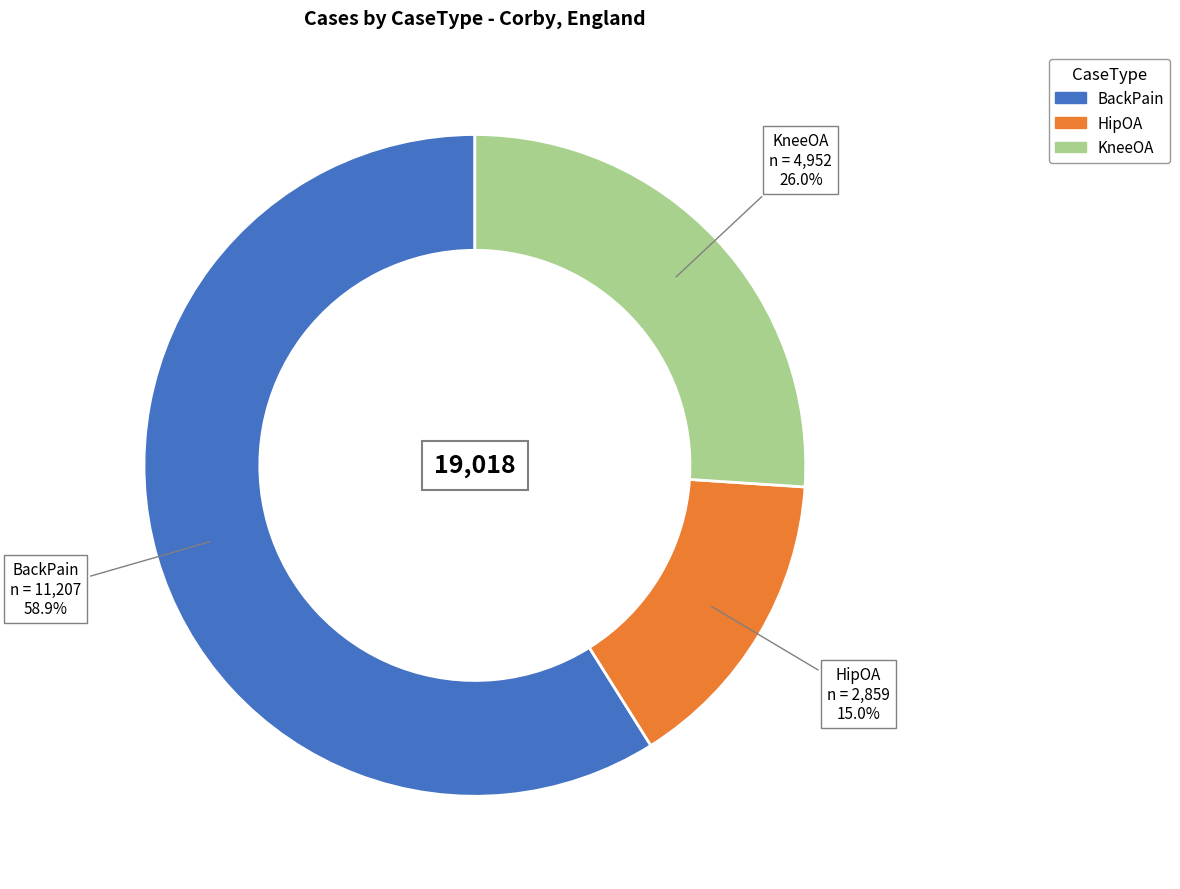

True or false: KneeOA accounts for 20% of the total.

False